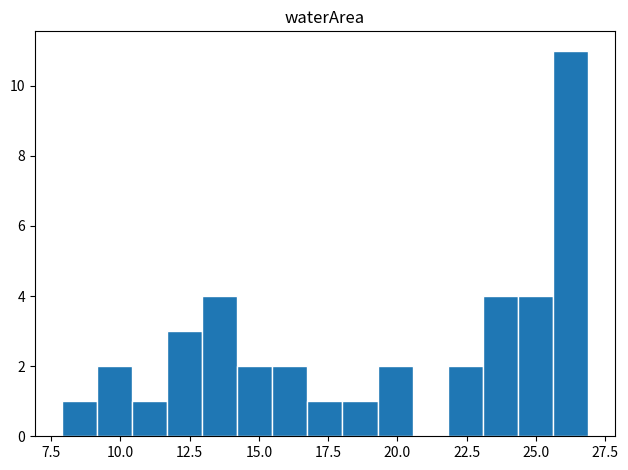

Read against the x-axis, roughly where is the centre of the tallest bar?

26.5